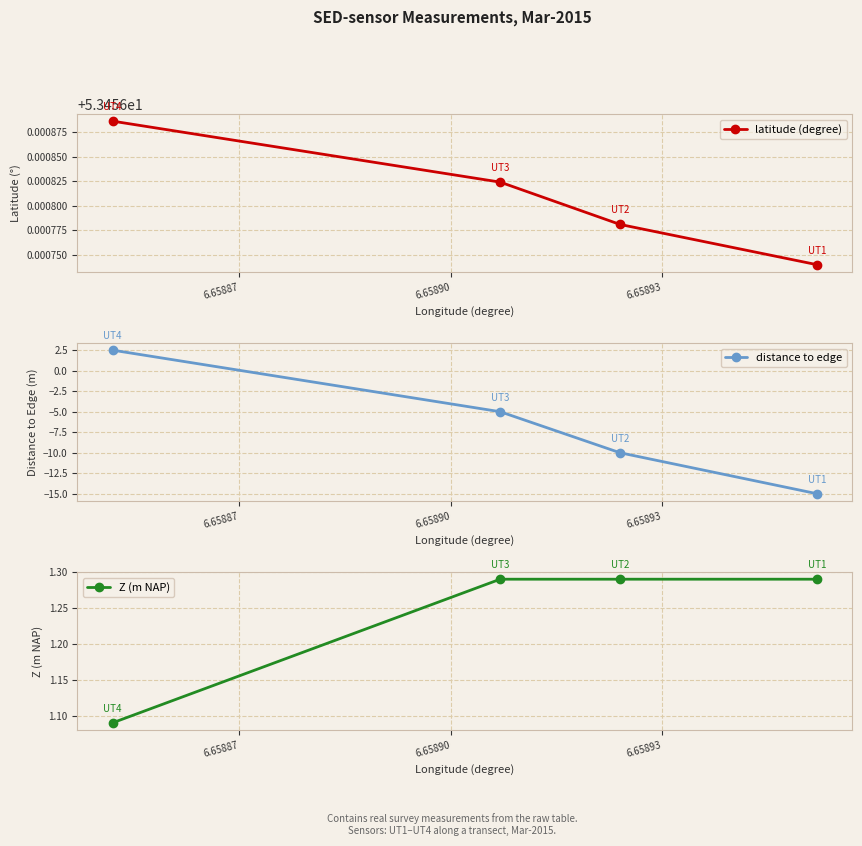

True or false: latitude (degree) and Z (m NAP) intersect in this chart.

False